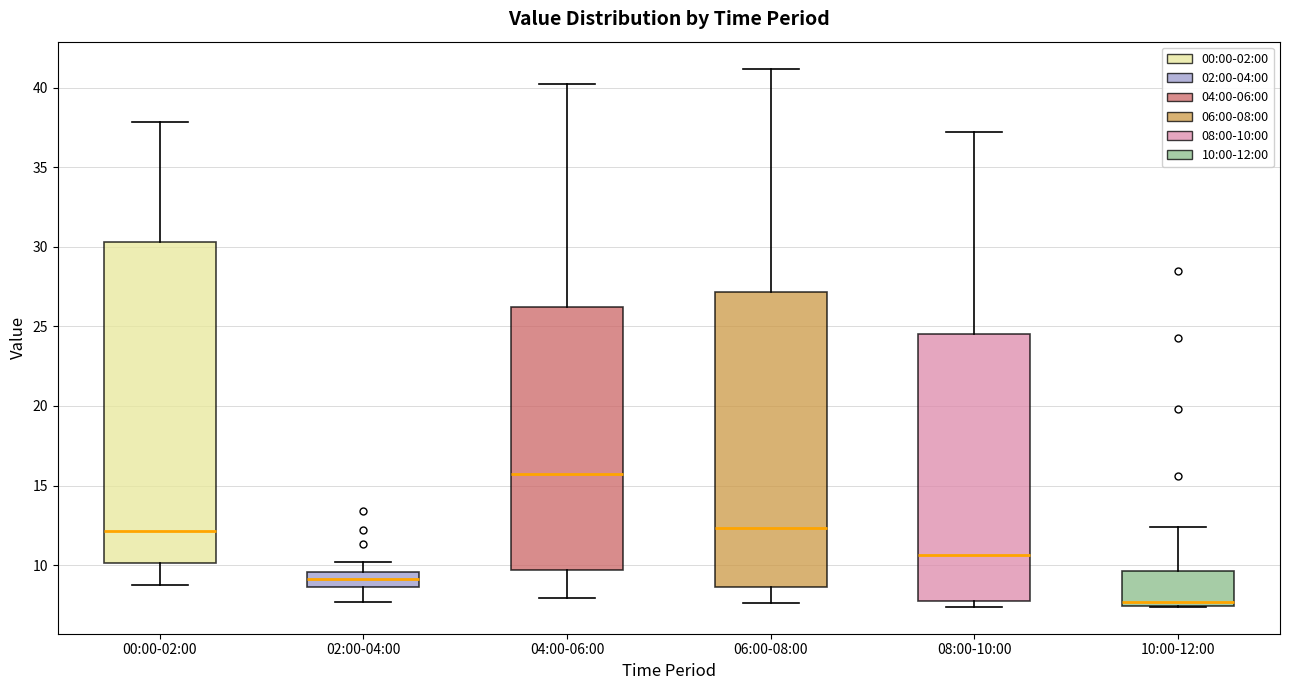

Which box is the tallest, from its lower edge to its upper edge?

00:00-02:00